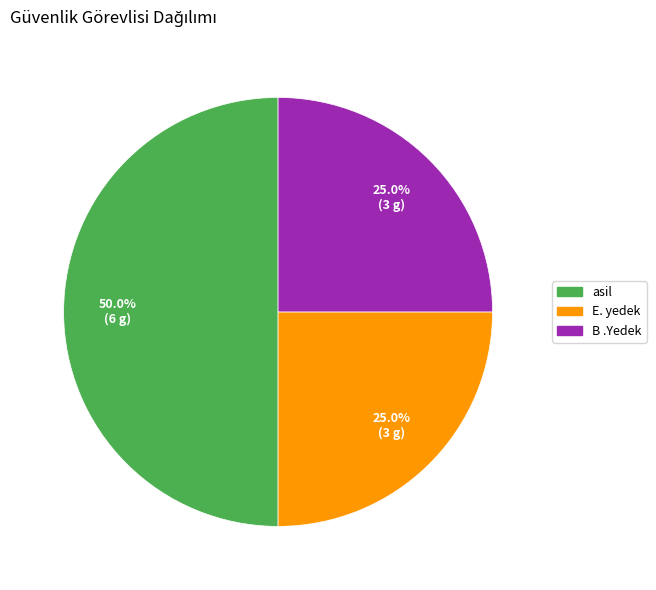

How many segments does this pie chart have?

3